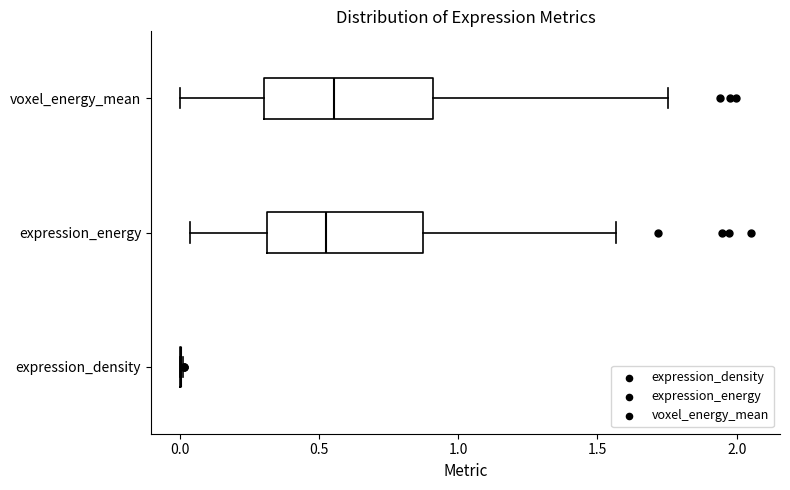

Reading bottom to top, read every box against the x-axis: the position of its median line, the range the box covers, and the ends of its whiskers. The values are not printed on the chart, so give them approximately, as read against the axis.

expression_density: box collapsed to a line at 0.00, whiskers 0.00 to 0.00
expression_energy: median 0.55, box 0.30 to 0.85, whiskers 0.05 to 1.55
voxel_energy_mean: median 0.55, box 0.30 to 0.90, whiskers 0.00 to 1.75